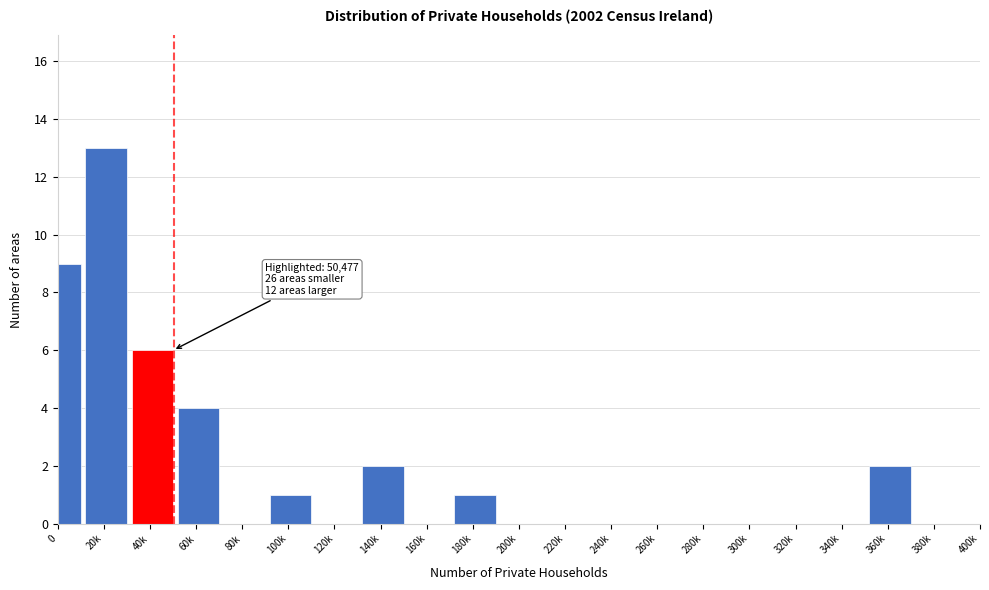

Reading right to left, what are all the values shown in this chart?

380k=0	360k=2	340k=0	320k=0	300k=0	280k=0	260k=0	240k=0	220k=0	200k=0	180k=1	160k=0	140k=2	120k=0	100k=1	80k=0	60k=4	40k=6	20k=13	0=9